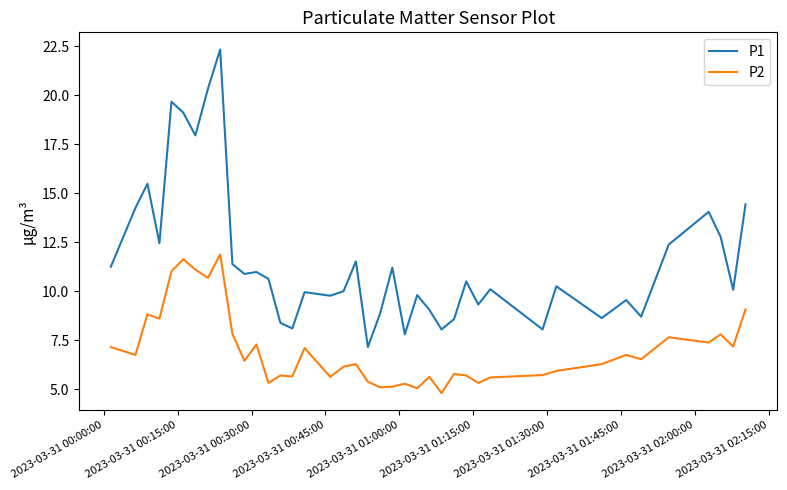

Which series has the largest total across all categories?

P1